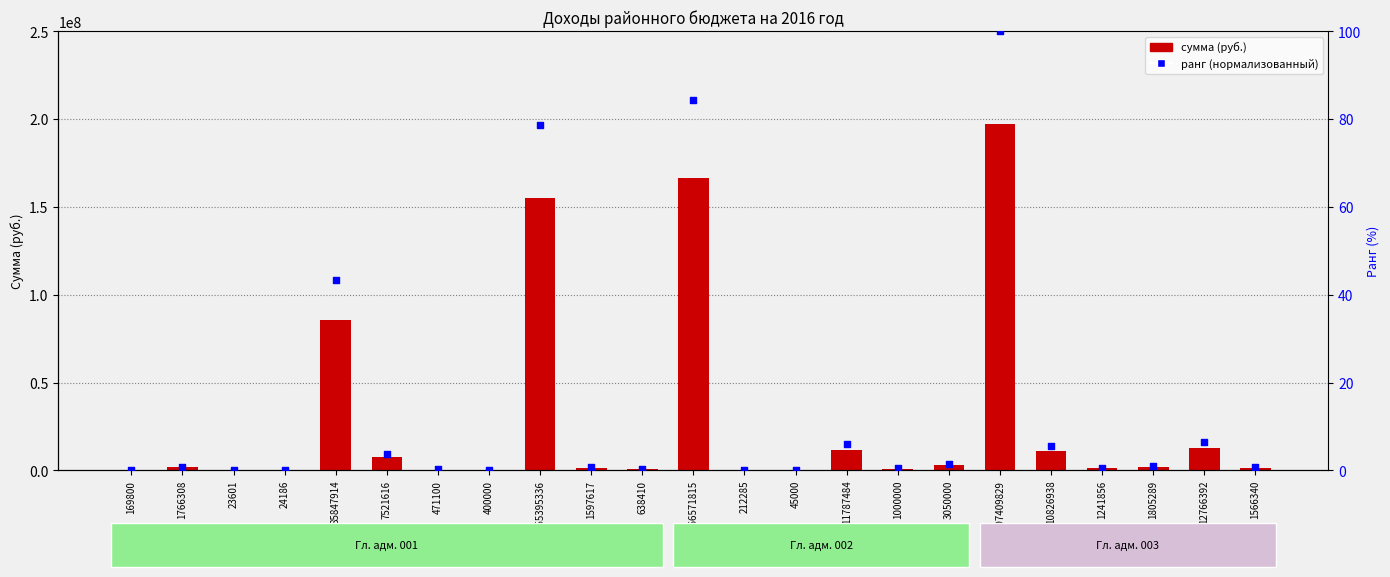

What are all the series names shown in the legend?

сумма (руб.), ранг (нормализованный)